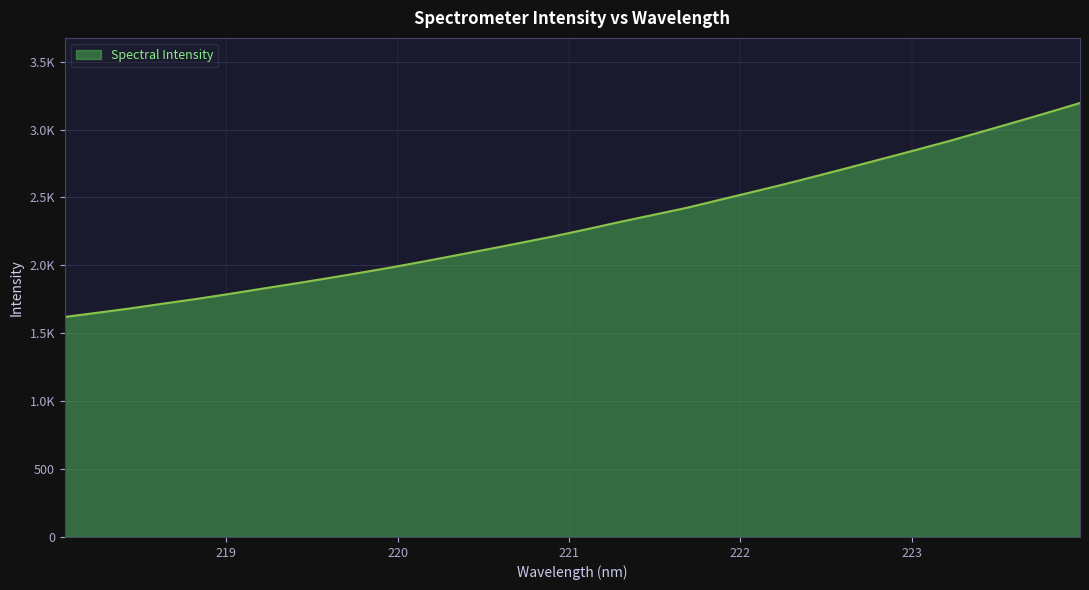

Is this an area chart (filled region under the line)?

Yes